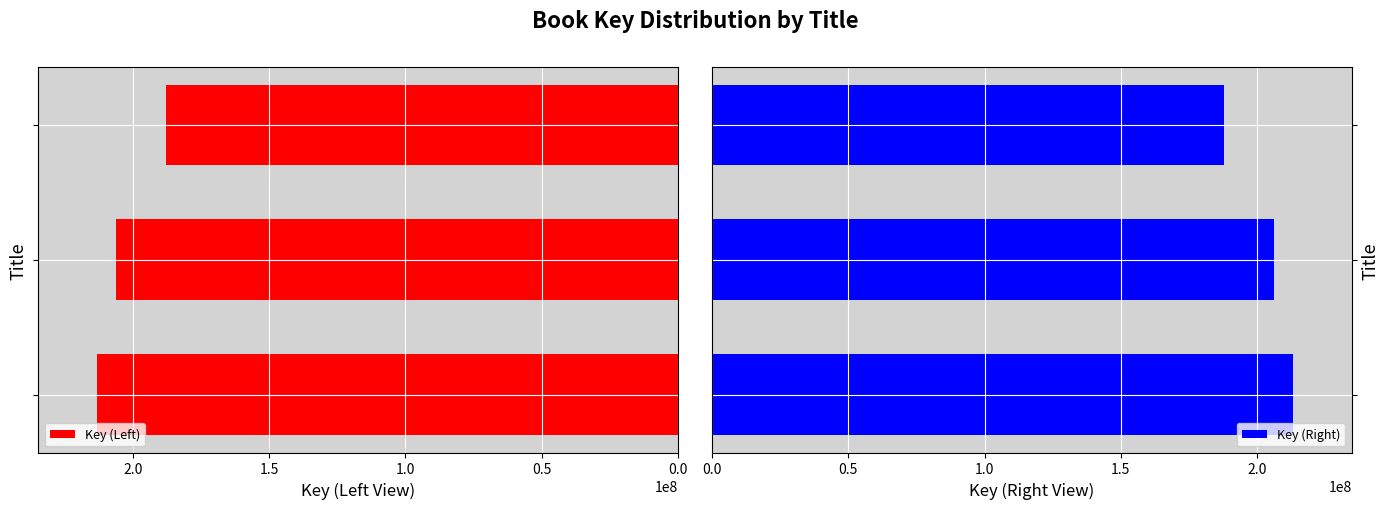

Which has a higher value, 1.0 or 0.5?

0.5